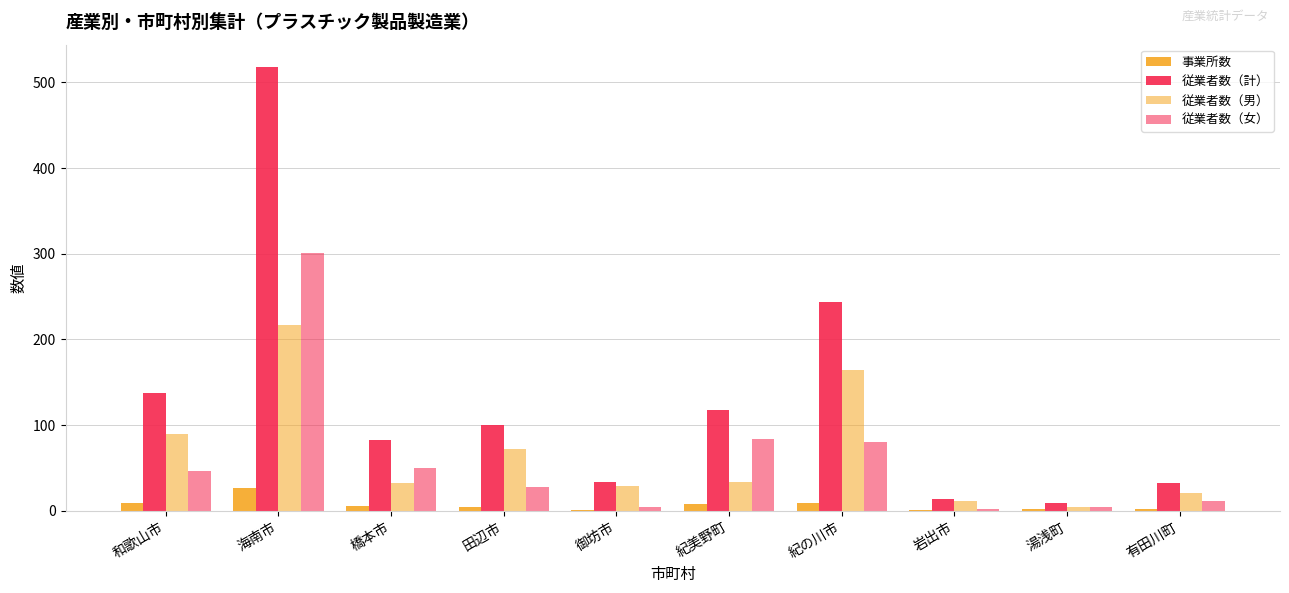

Is it true that 従業者数（計） equals 6 at 岩出市?

False